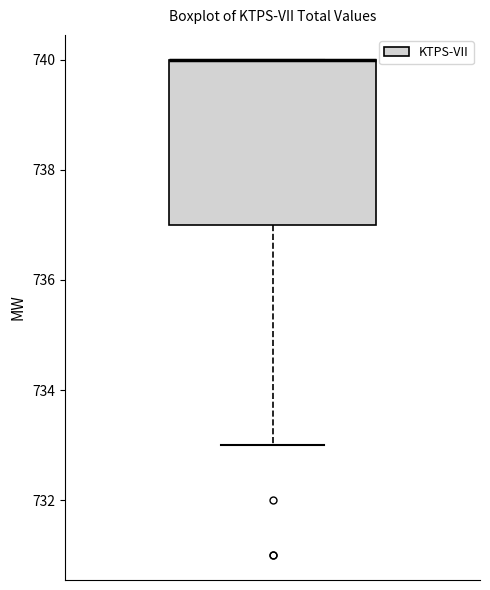

Transcribe this box plot: give where the median line is, the range the box spans, and where the two whiskers end, as read against the y-axis. The values are not printed on the chart, so give them approximately, as read against the axis.

median 740 (drawn on the box's upper edge), box 737 to 740, whiskers 733 to 740